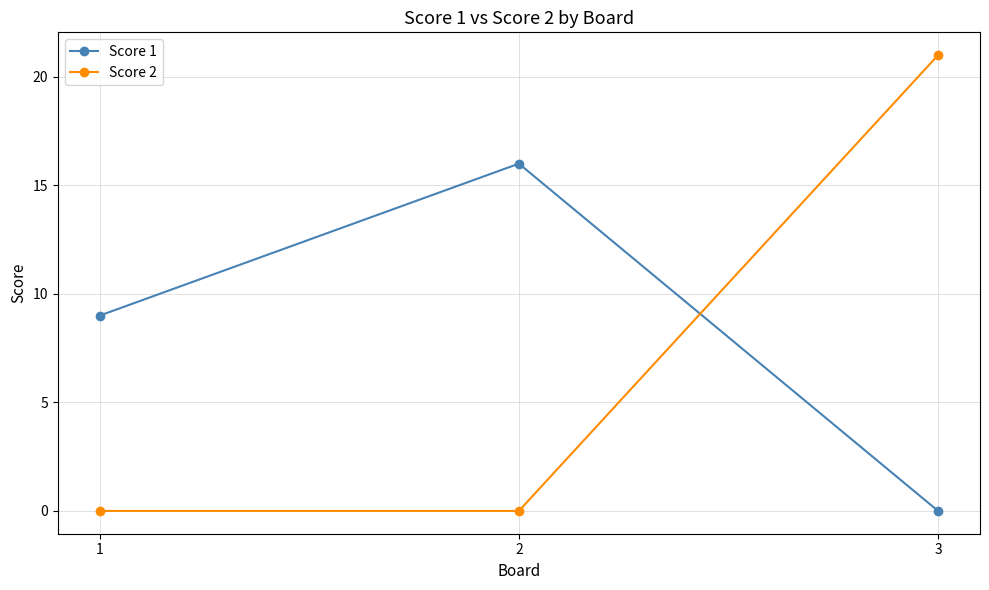

Is it true that Score 2 equals -8 at 2?

False